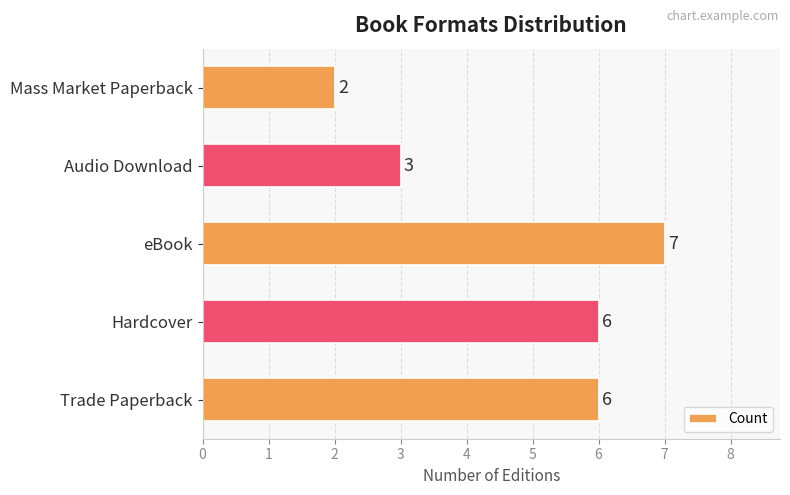

Count the number of data series in this chart.

1